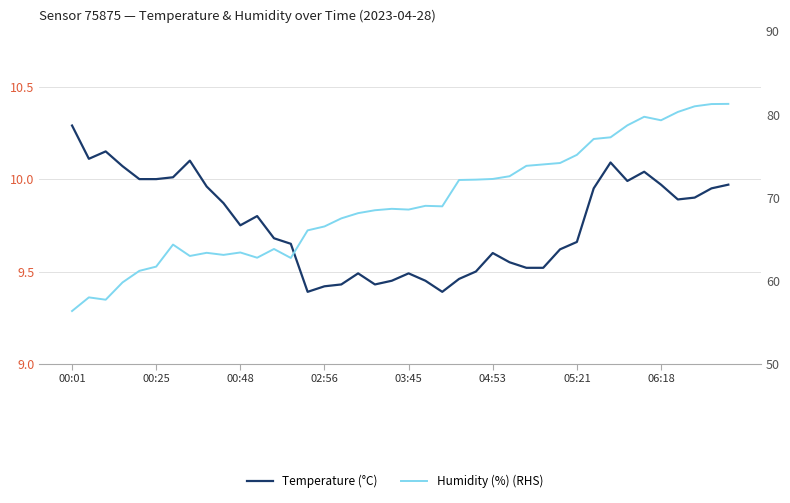

True or false: Humidity (%) (RHS) and Temperature (°C) cross at least once.

False